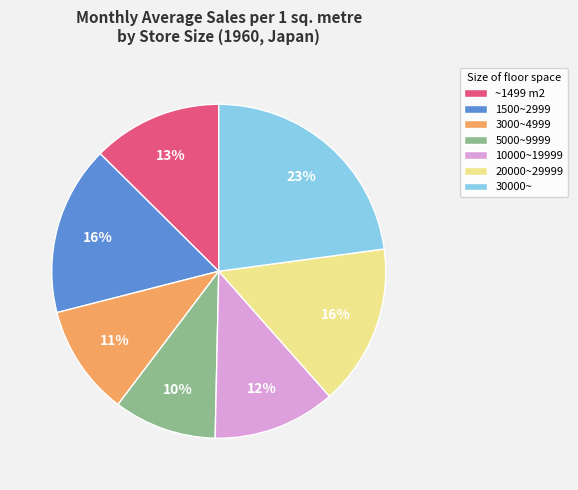

To the nearest percent, what is the difference between the 10000~19999 and 3000~4999 slice percentages?

1%